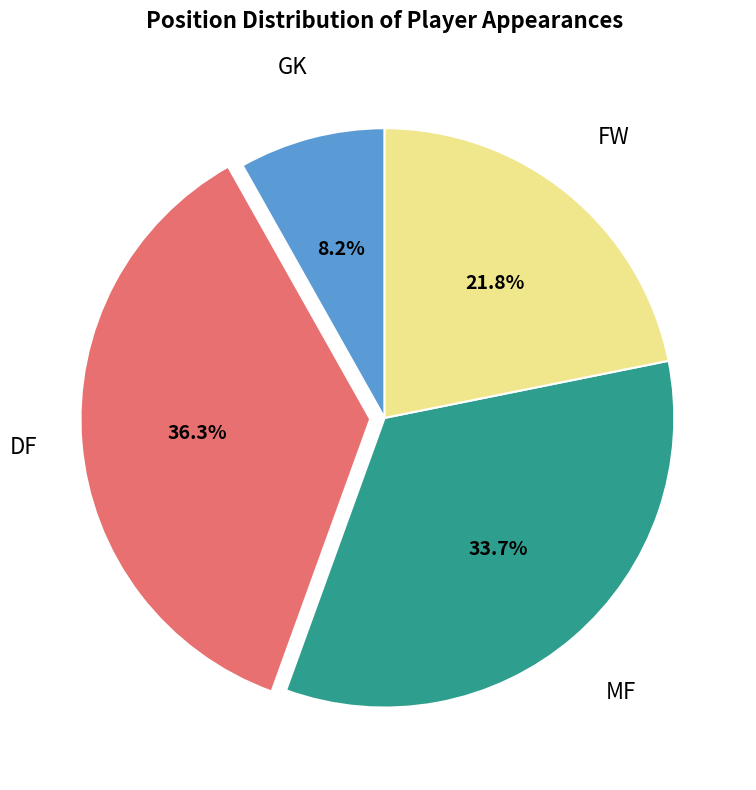

To the nearest percent, what is the combined percentage of GK and MF?

42%